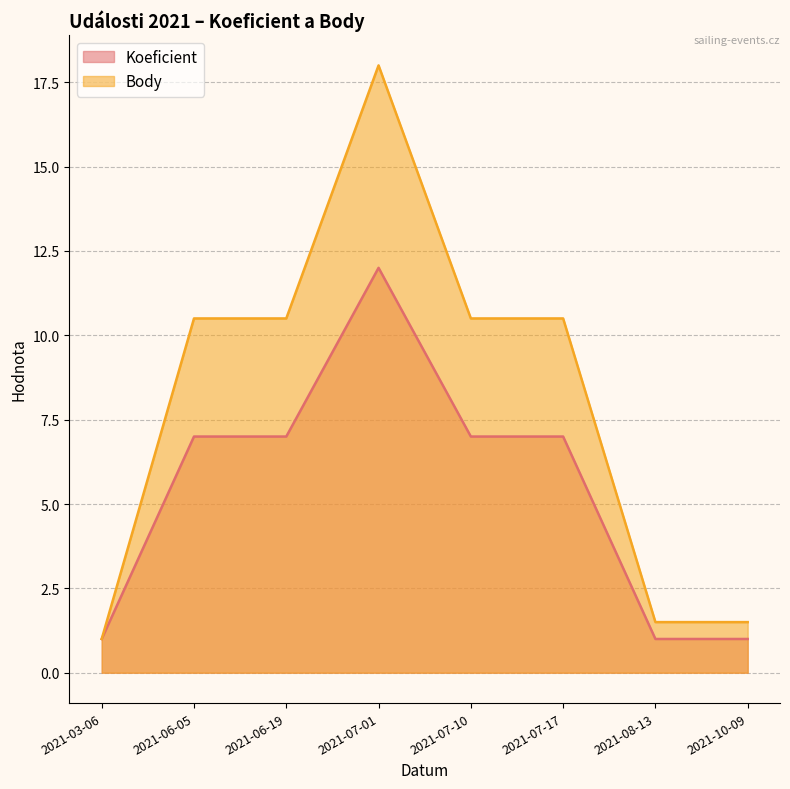

Does the chart display data point markers on the line(s)?

No